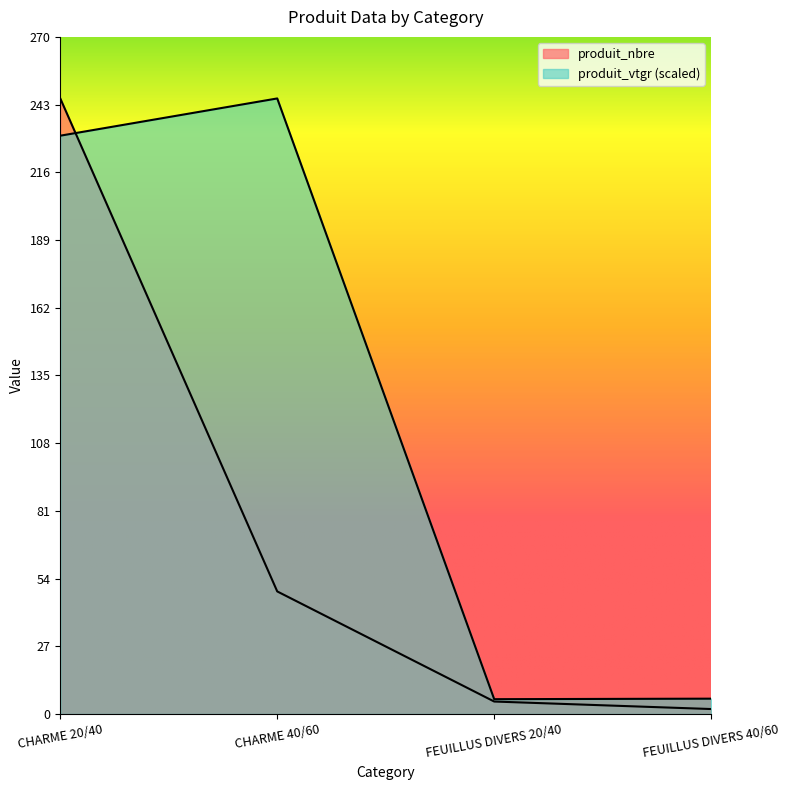

What is the difference between the highest and lowest values at CHARME 20/40?

14.9